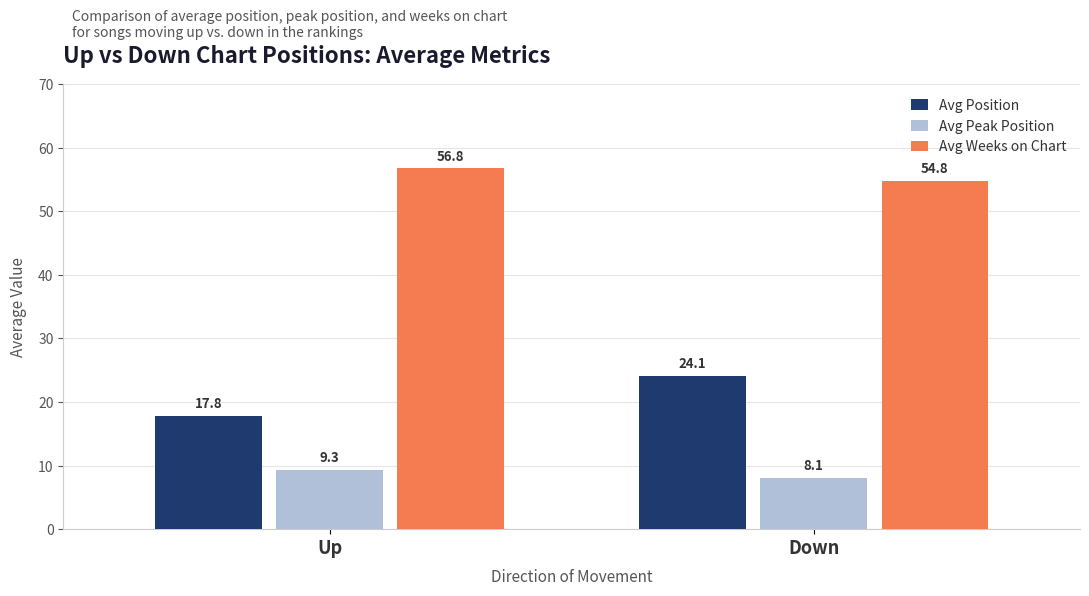

Reading left to right, list all the values displayed in this chart.

Avg Position: Up=17.8	Down=24.1
Avg Peak Position: Up=9.3	Down=8.1
Avg Weeks on Chart: Up=56.8	Down=54.8